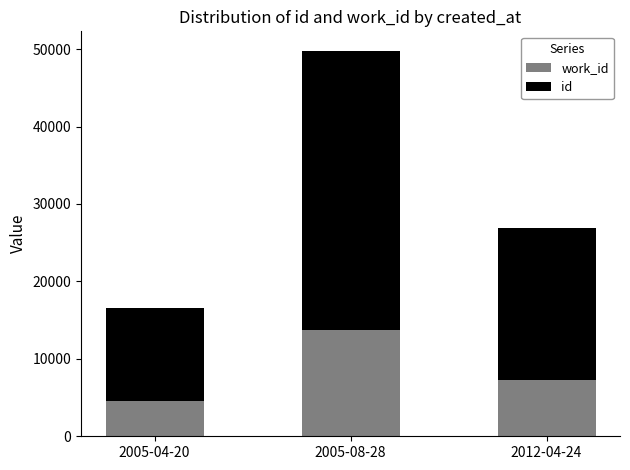

What is the total value across all series at 2012-04-24?

26925